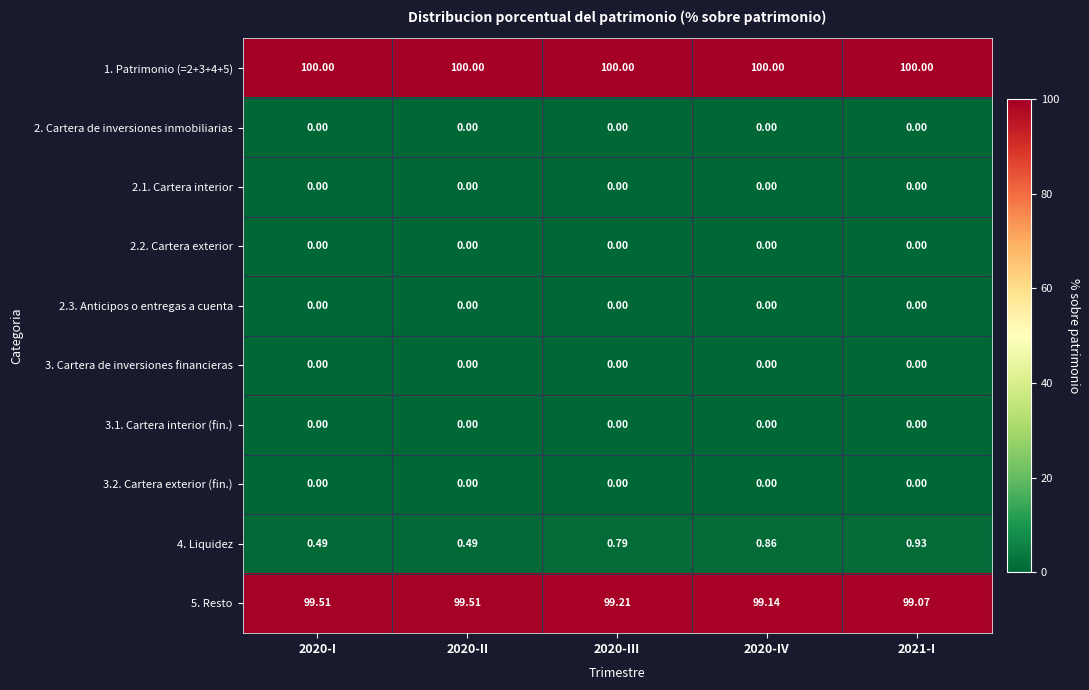

How many data points does each series have?

5